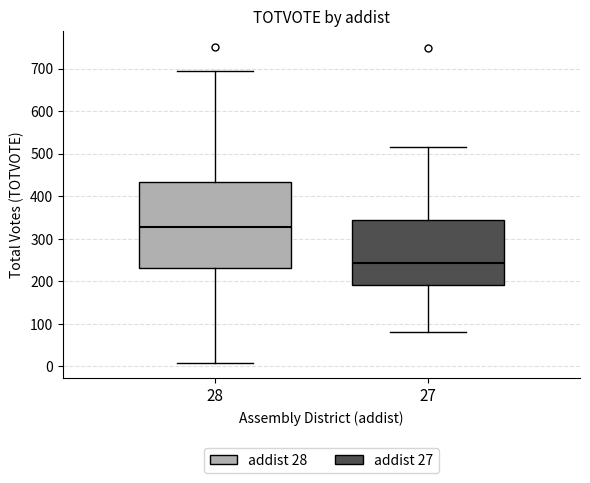

Where is the lower edge of the box at x = 27 on the y-axis? The values are not printed on the chart, so give them approximately, as read against the axis.

190